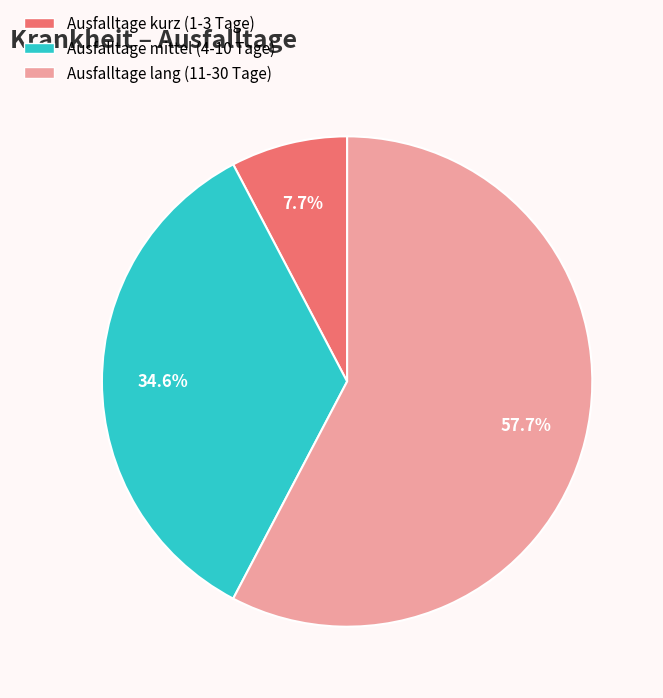

Does Ausfalltage lang (11-30 Tage) represent more than half of the total?

Yes